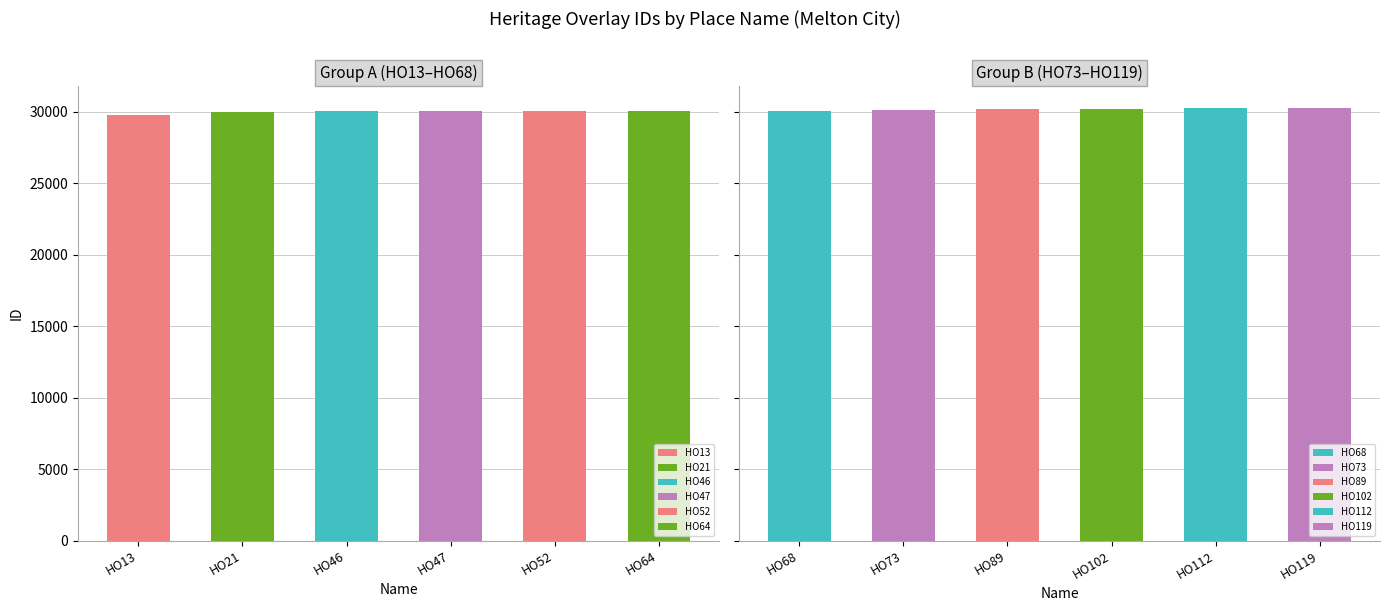

At which label does the data first exceed 30082?

HO73 - House, 54-56 Exford Road